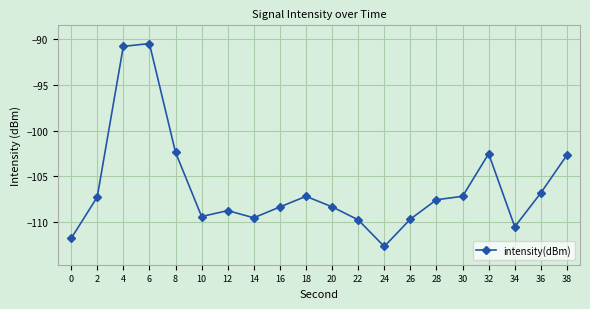

What is the sum of the values at 14 and 22?

-219.4